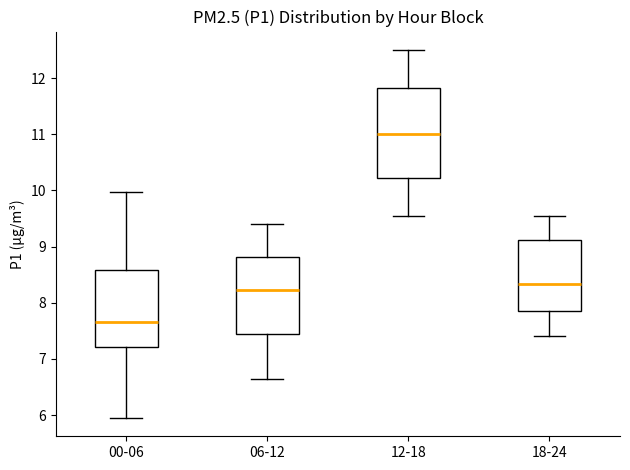

Where is the lower edge of the box for 18-24 on the y-axis? The values are not printed on the chart, so give them approximately, as read against the axis.

7.9